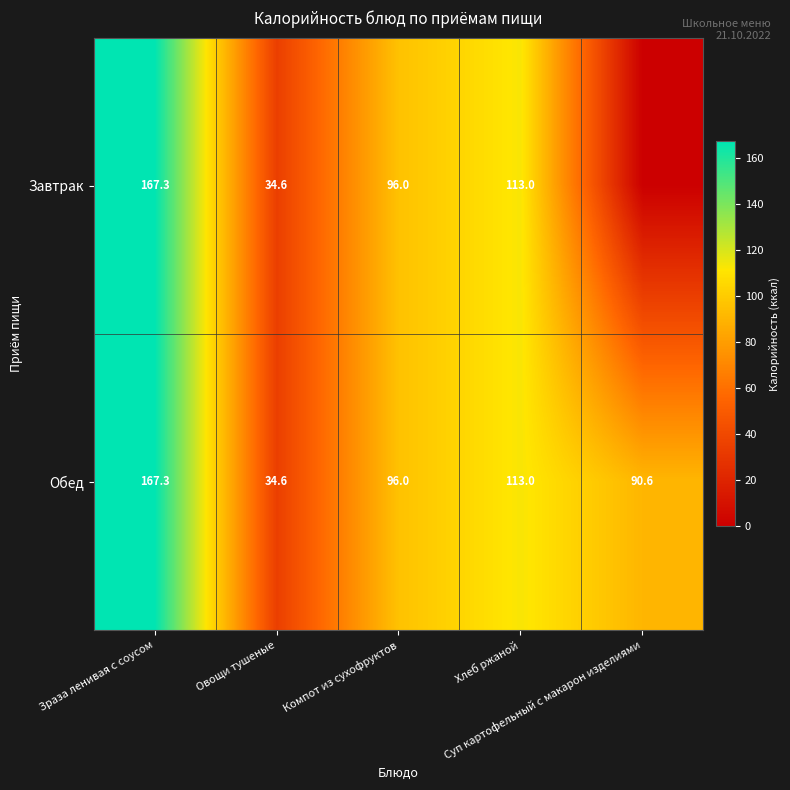

The value of Обед at Зраза ленивая с соусом is 167.3. True or false?

True